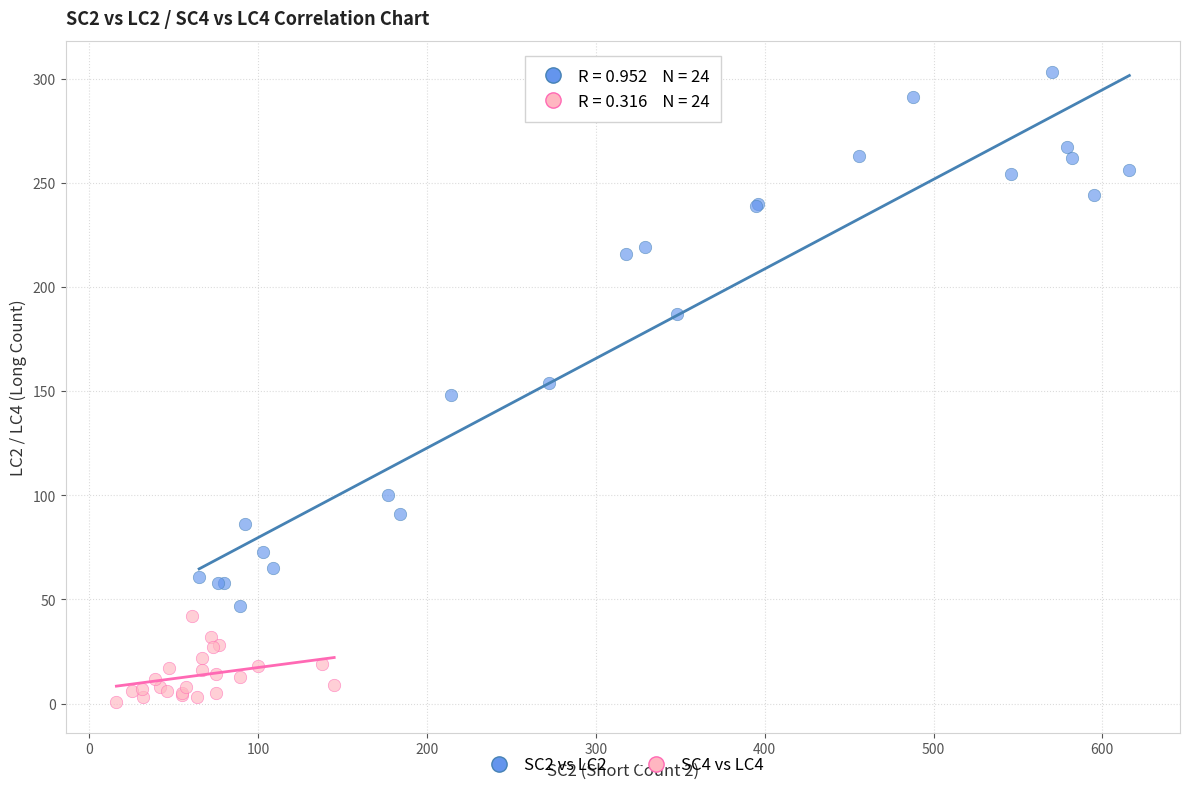

Which series contains the lowest Y value?

SC4 vs LC4